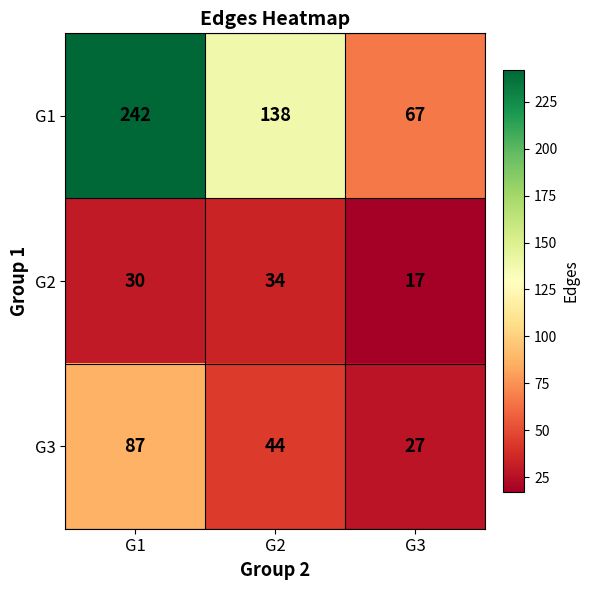

How many data points does each series have?

3